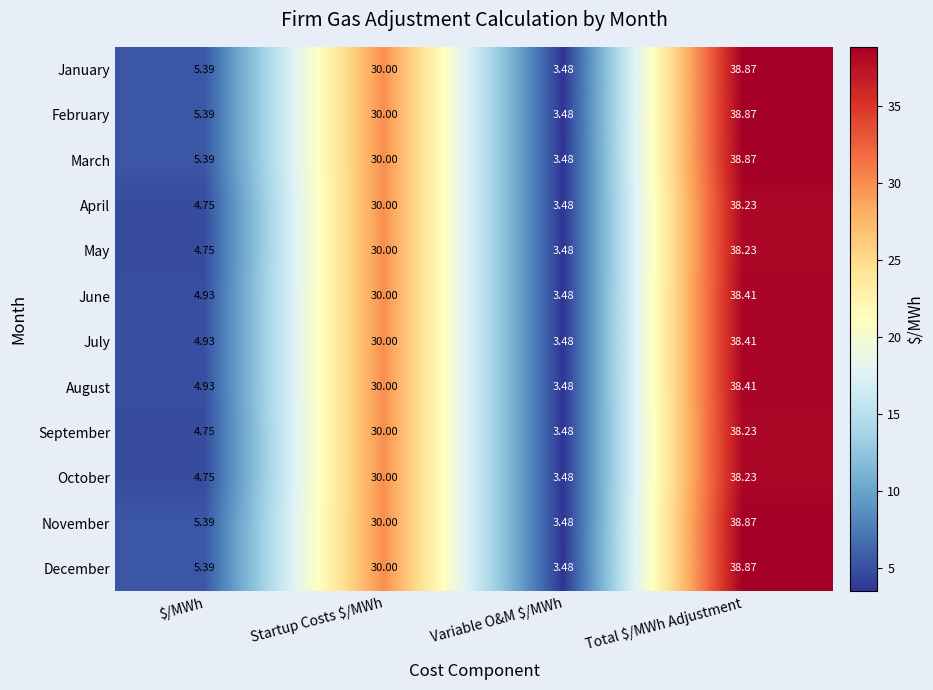

Which label corresponds to the smallest value in the chart?

Variable O&M $/MWh